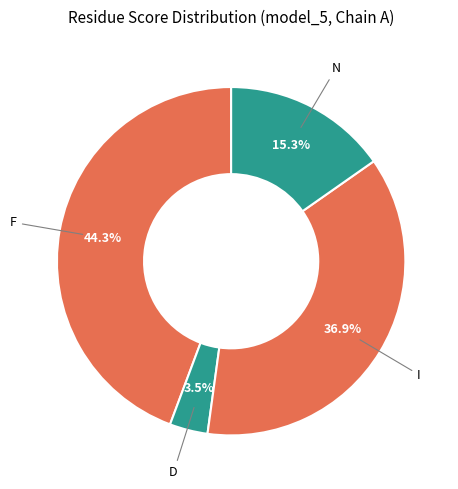

Count the number of slices in the pie.

4